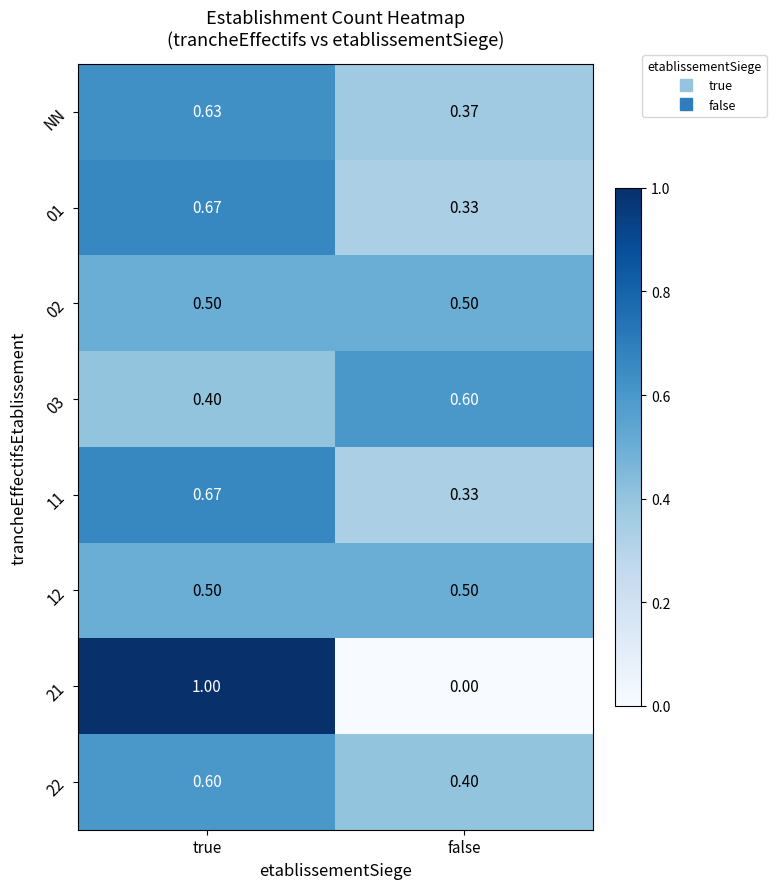

At which label is 11 closest to 0?

false